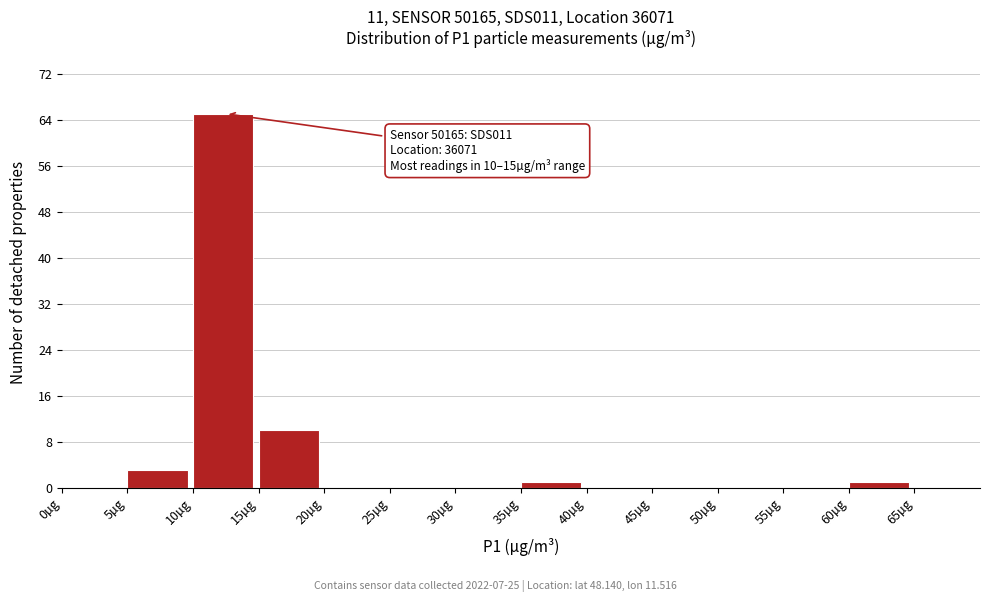

Which range on the x-axis has the tallest bar?

10 to 15